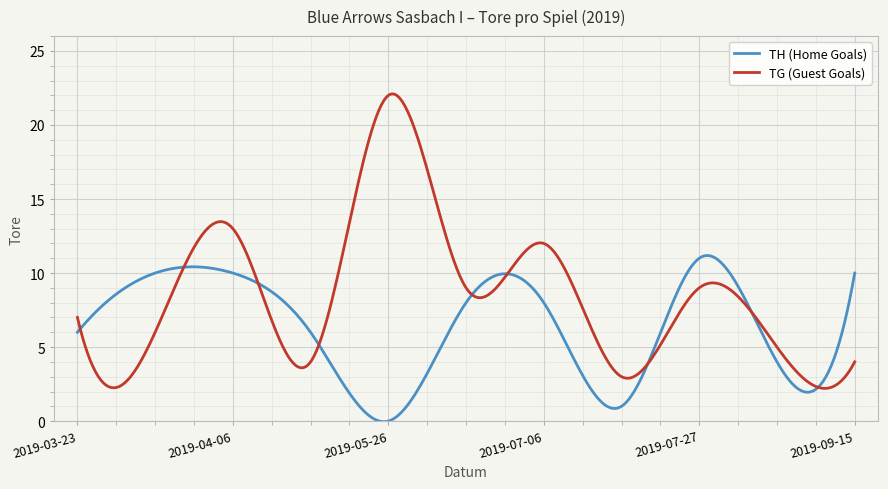

Rank the series by their average value, from highest to lowest.

TG (Guest Goals), TH (Home Goals)